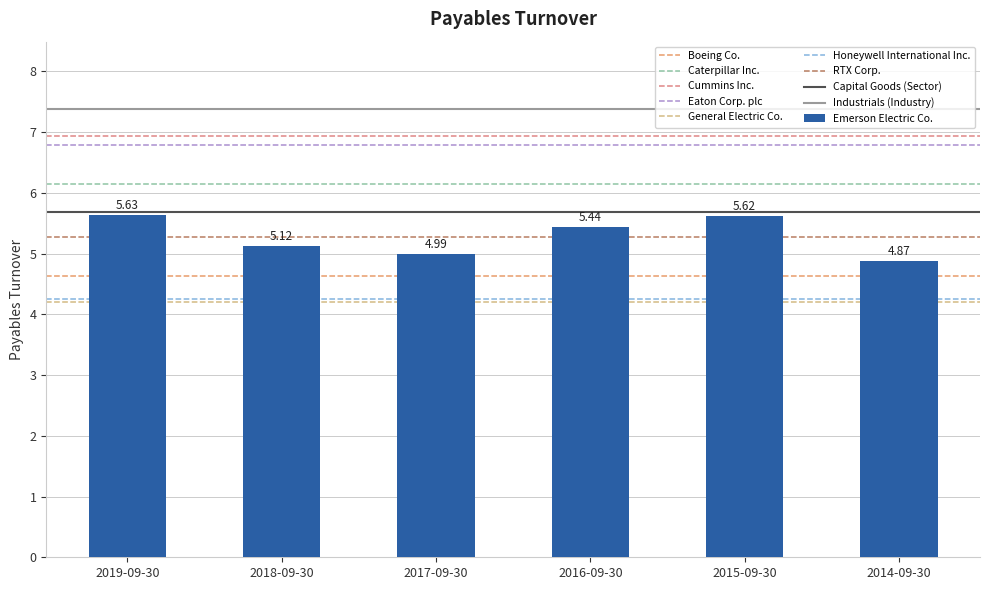

How many bars are there in total?

6